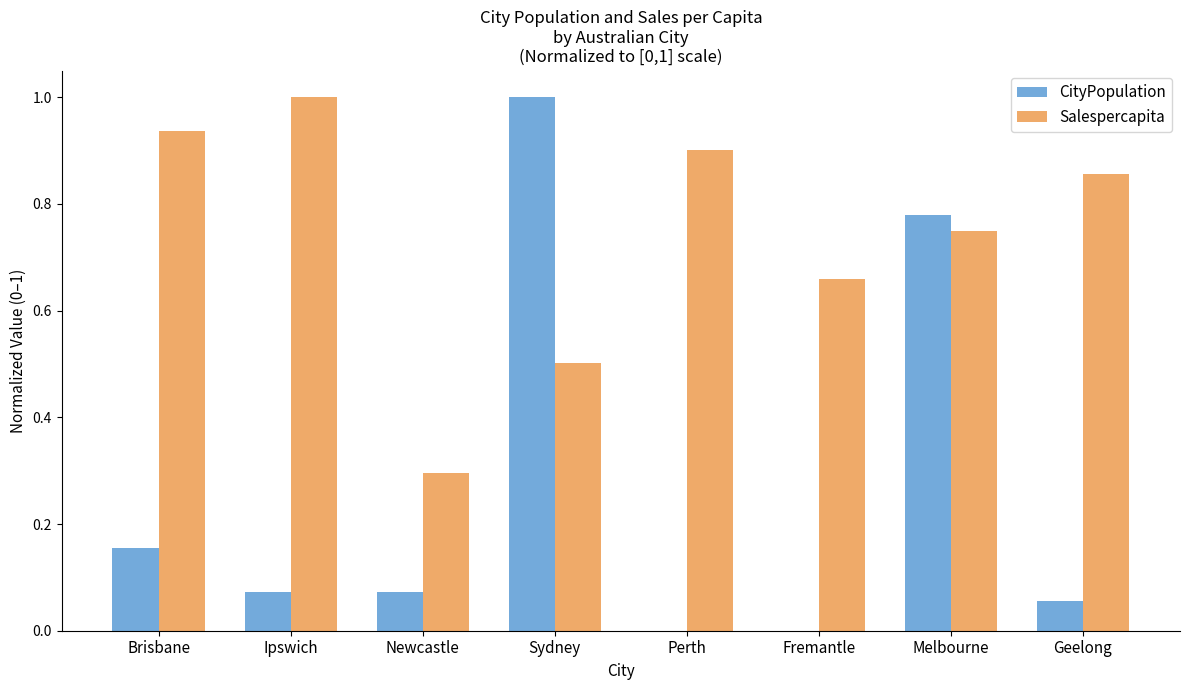

What is the approximate value of Salespercapita at Sydney?

0.5